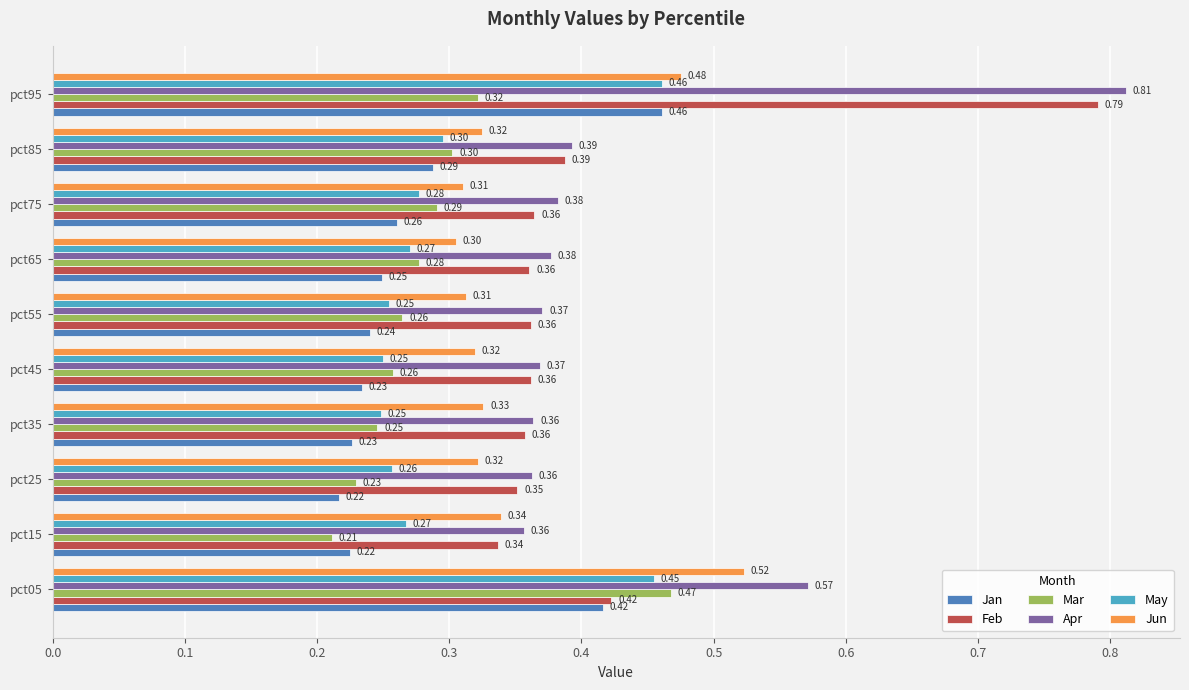

What is the sum of all Mar values?

2.9